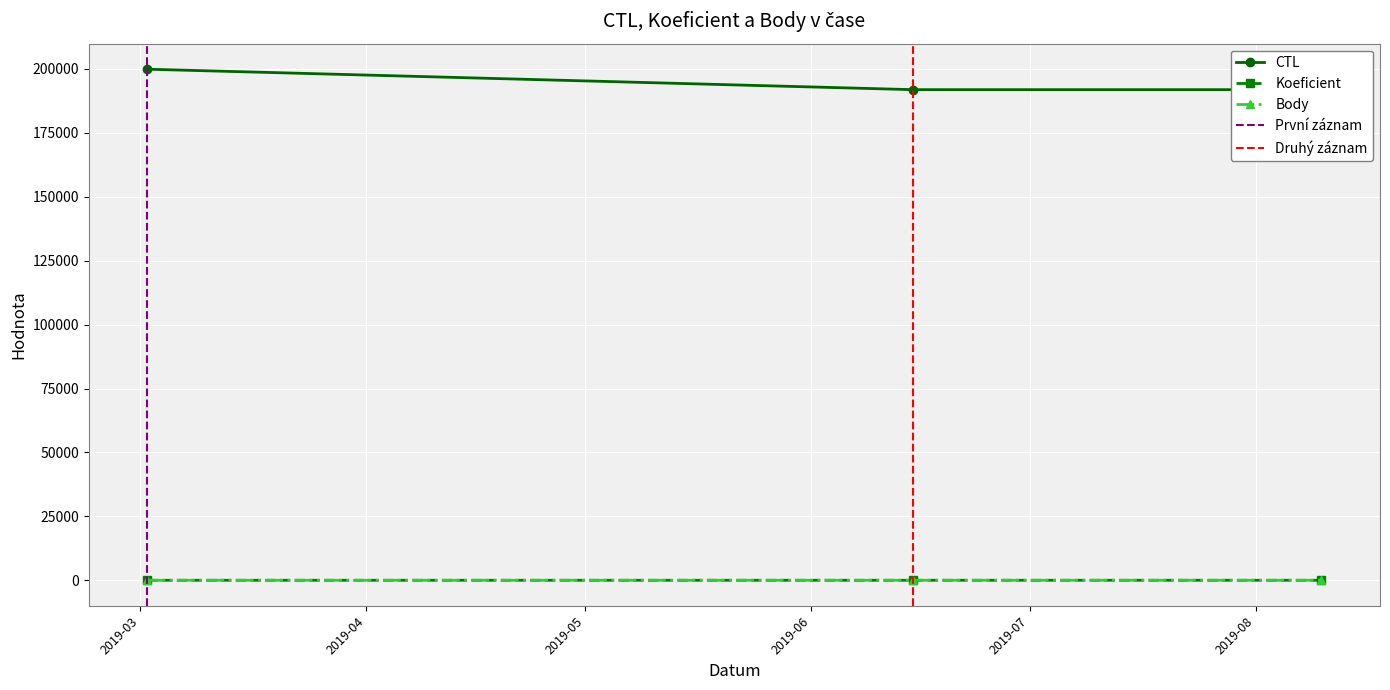

How many lines are shown in the chart?

3